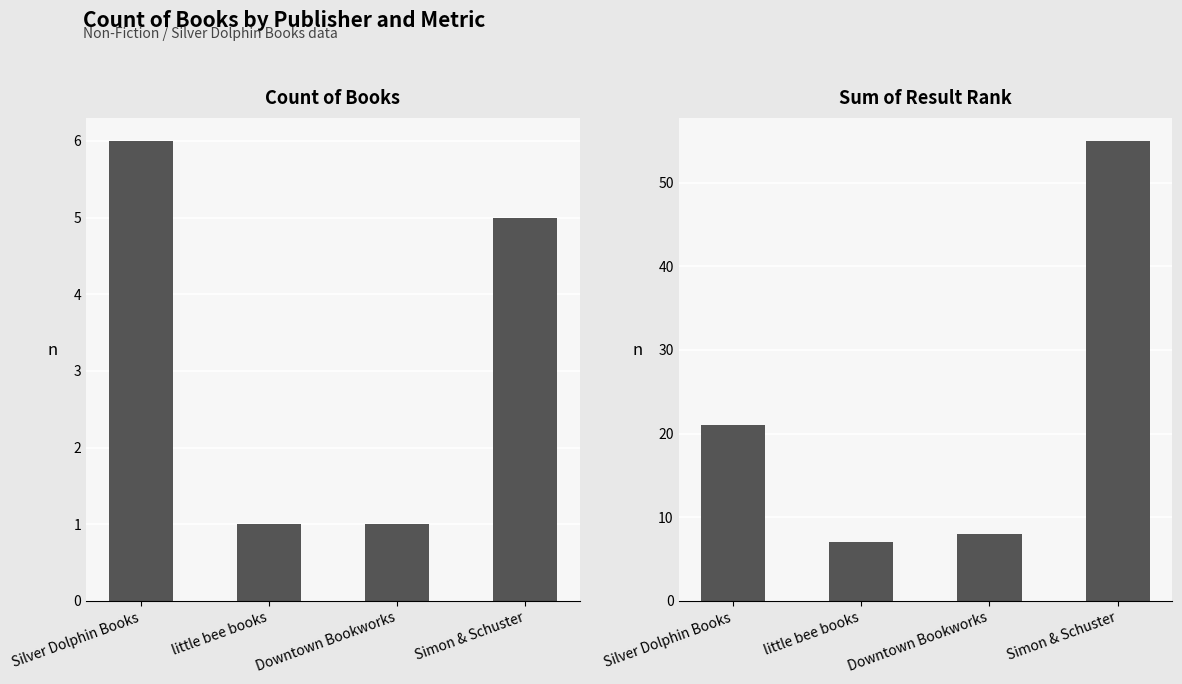

Rank the series by their maximum value, from highest to lowest.

Sum of Result Rank, Count of Books